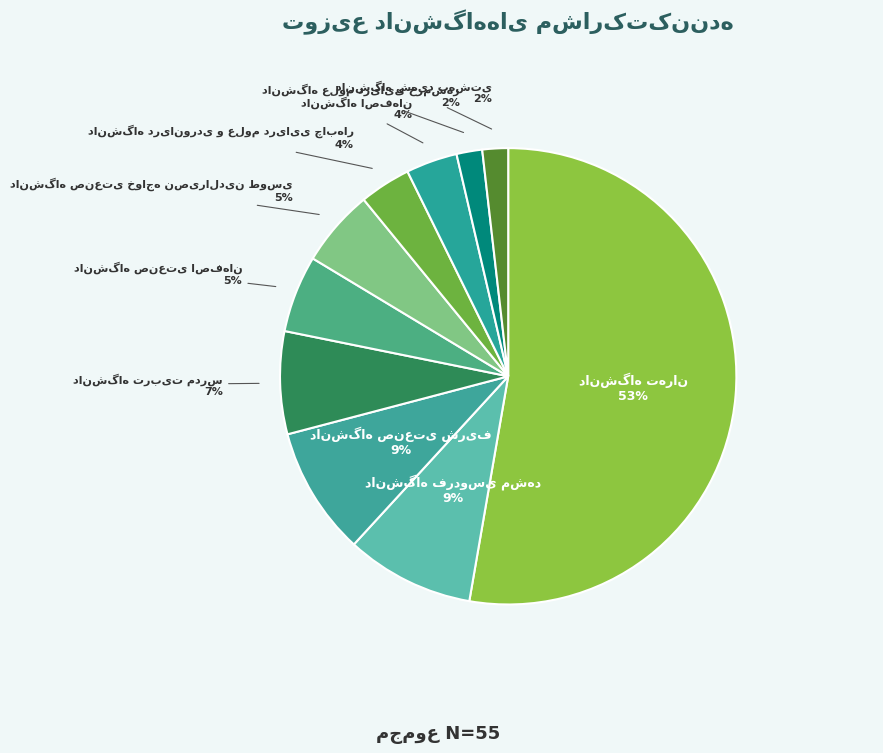

Rank the categories by value from highest to lowest.

دانشگاه تهران, دانشگاه فردوسی مشهد, دانشگاه صنعتی شریف, دانشگاه تربیت مدرس, دانشگاه صنعتی اصفهان, دانشگاه صنعتی خواجه نصیرالدین طوسی, دانشگاه دریانوردی و علوم دریایی چابهار, دانشگاه اصفهان, دانشگاه علوم دریایی خرمشهر, دانشگاه شهید بهشتی